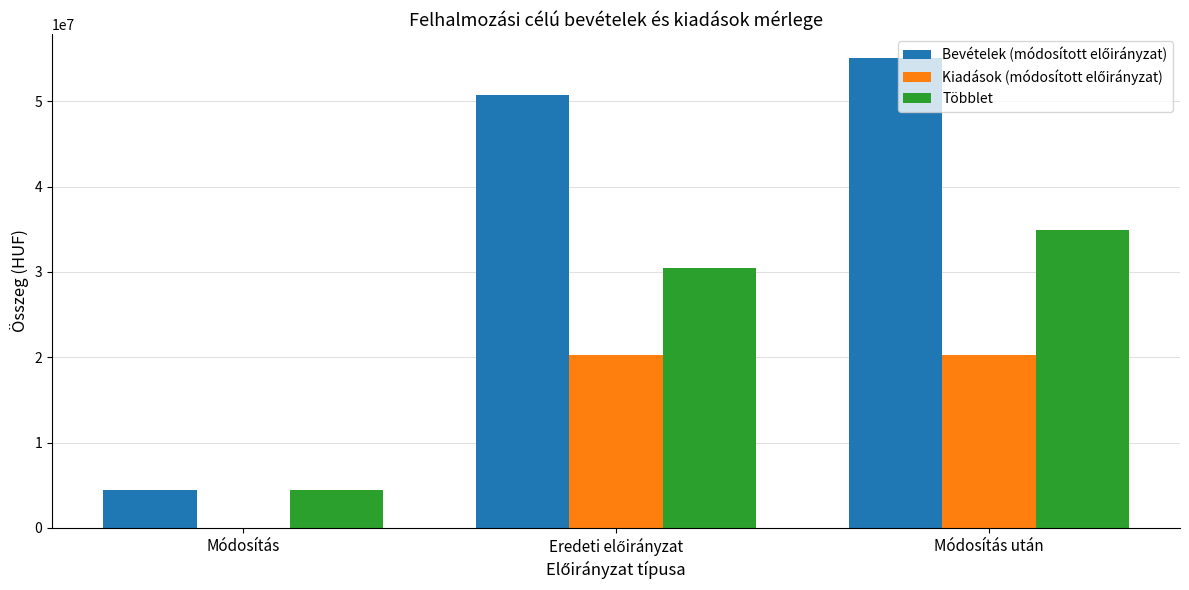

True or false: Többlet has a value of 54517728 at Módosítás után.

False